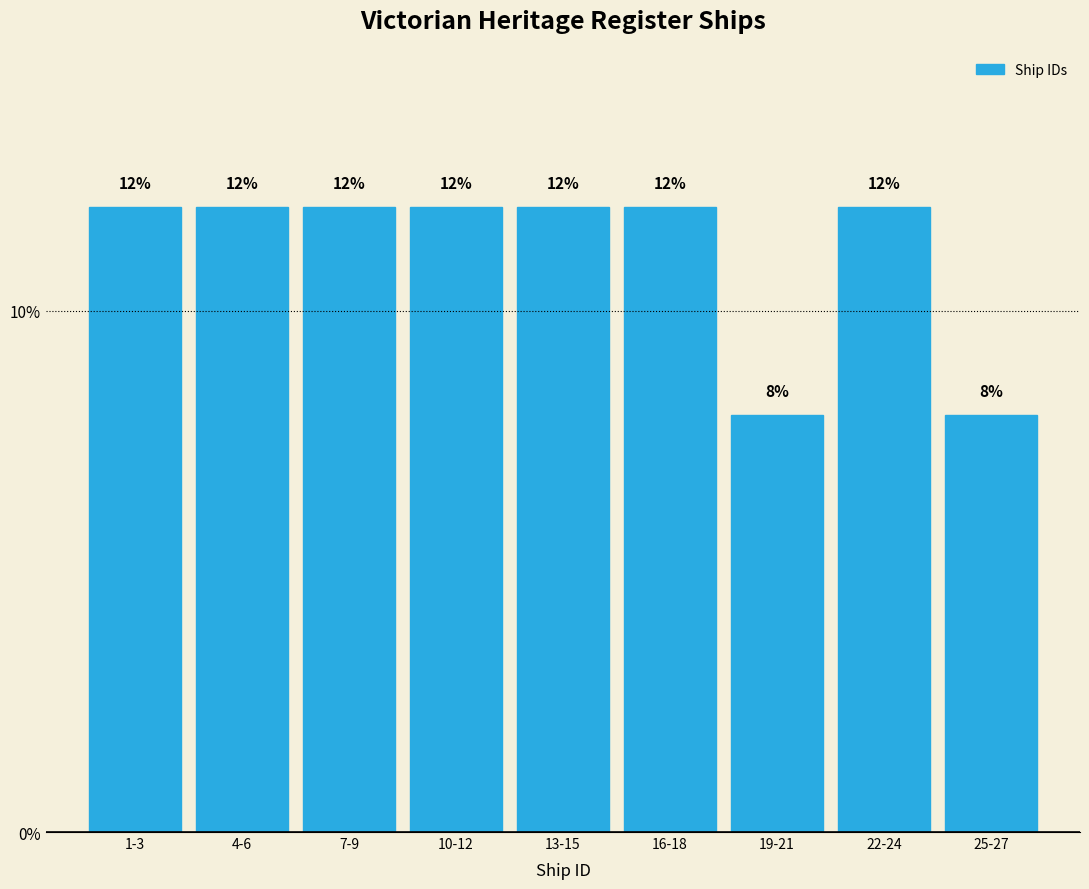

Reading left to right, extract all data points from this chart.

12	12	12	12	12	12	8	12	8